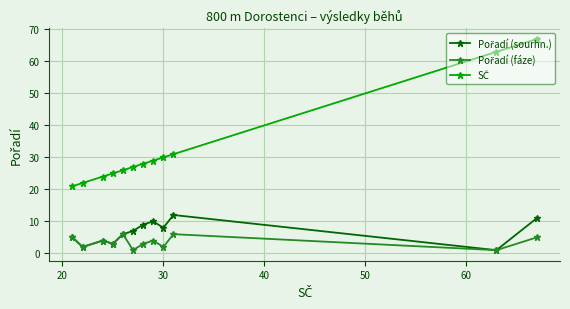

What is the maximum value shown in the chart?

67